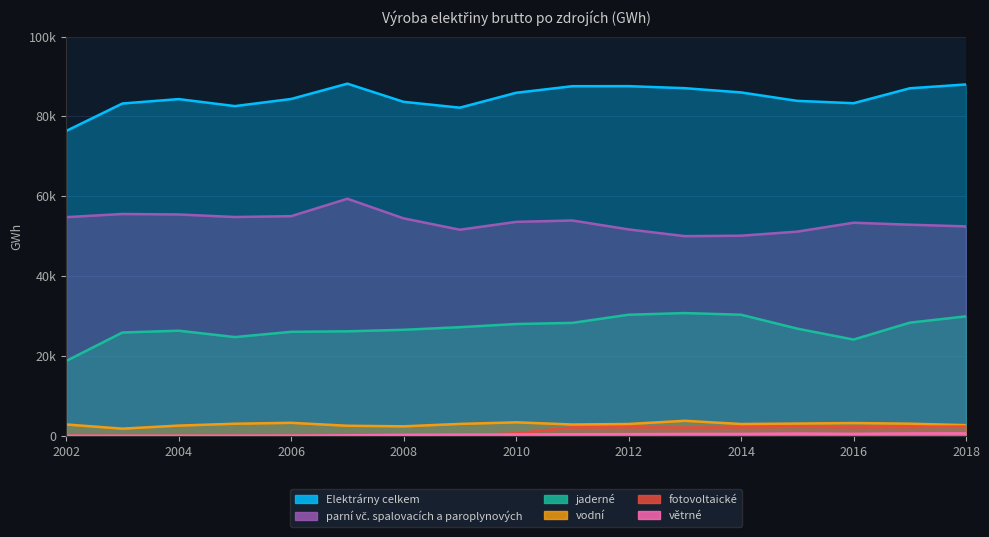

True or false: parní vč. spalovacích a paroplynových and vodní intersect in this chart.

False